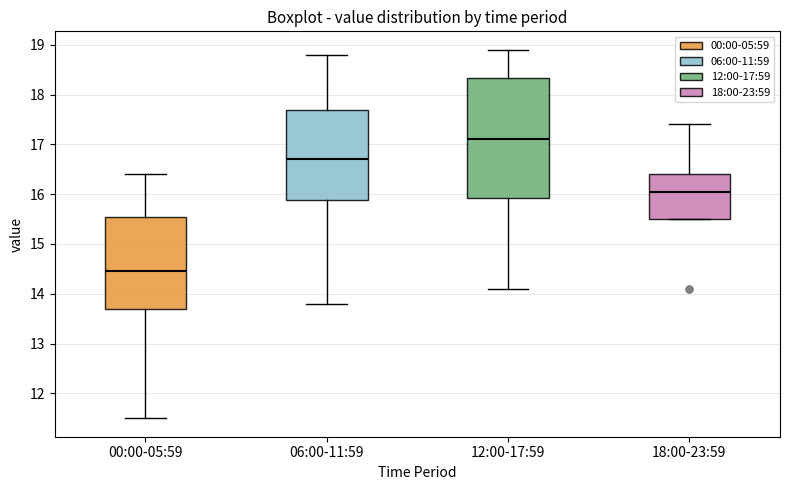

Where does the upper whisker of the box for 18:00-23:59 end on the y-axis? The values are not printed on the chart, so give them approximately, as read against the axis.

17.4